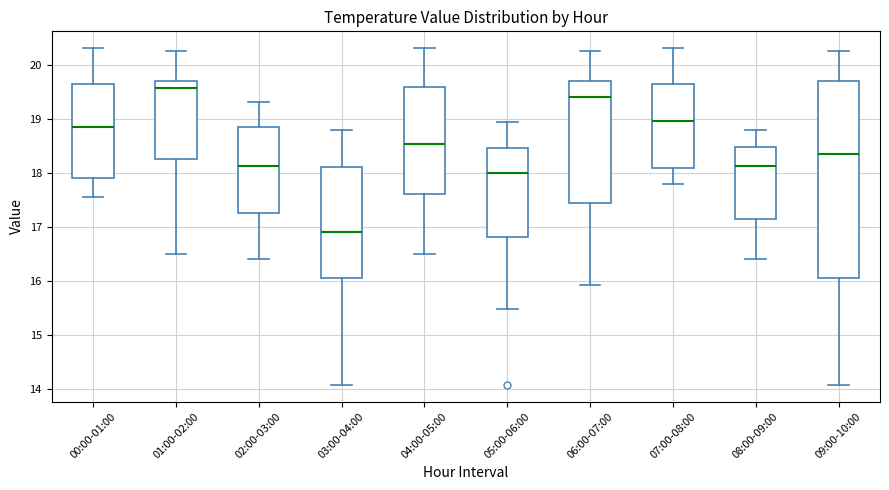

Which box has the lowest median line?

03:00-04:00